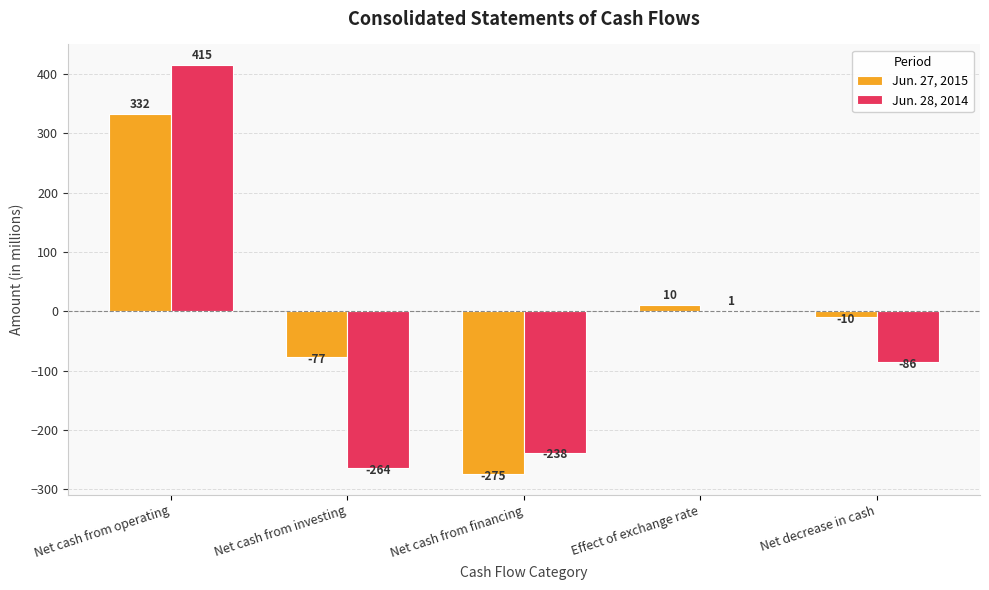

Where does the Jun. 28, 2014 series first go above -86?

Net cash from operating